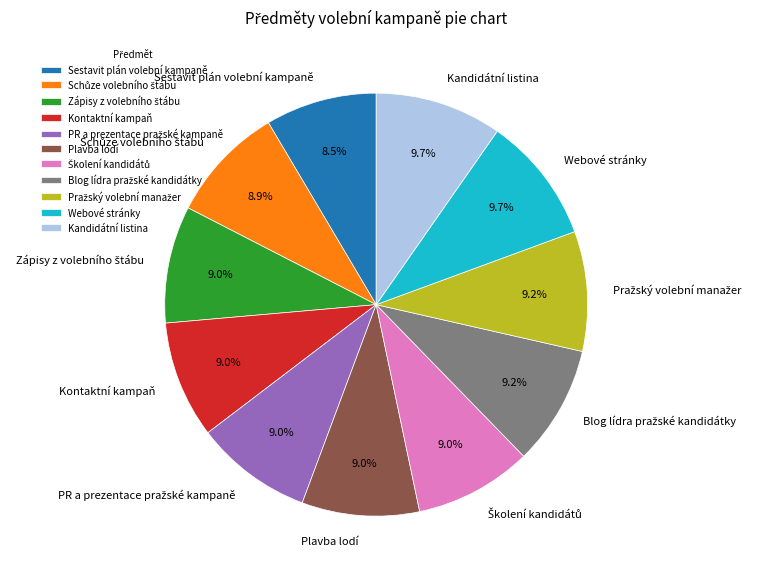

Does any single category account for the majority?

No